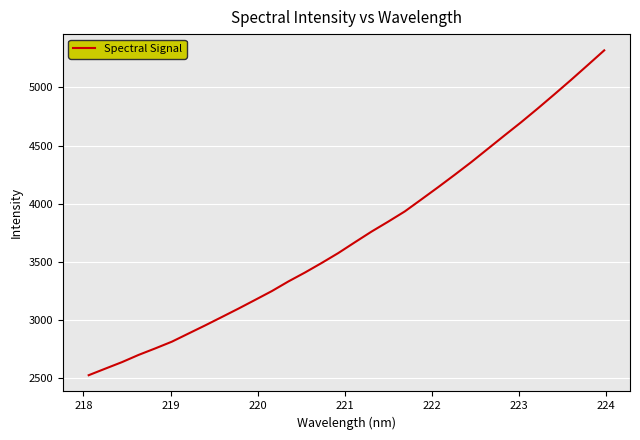

What is the sum of all values?

119273.6